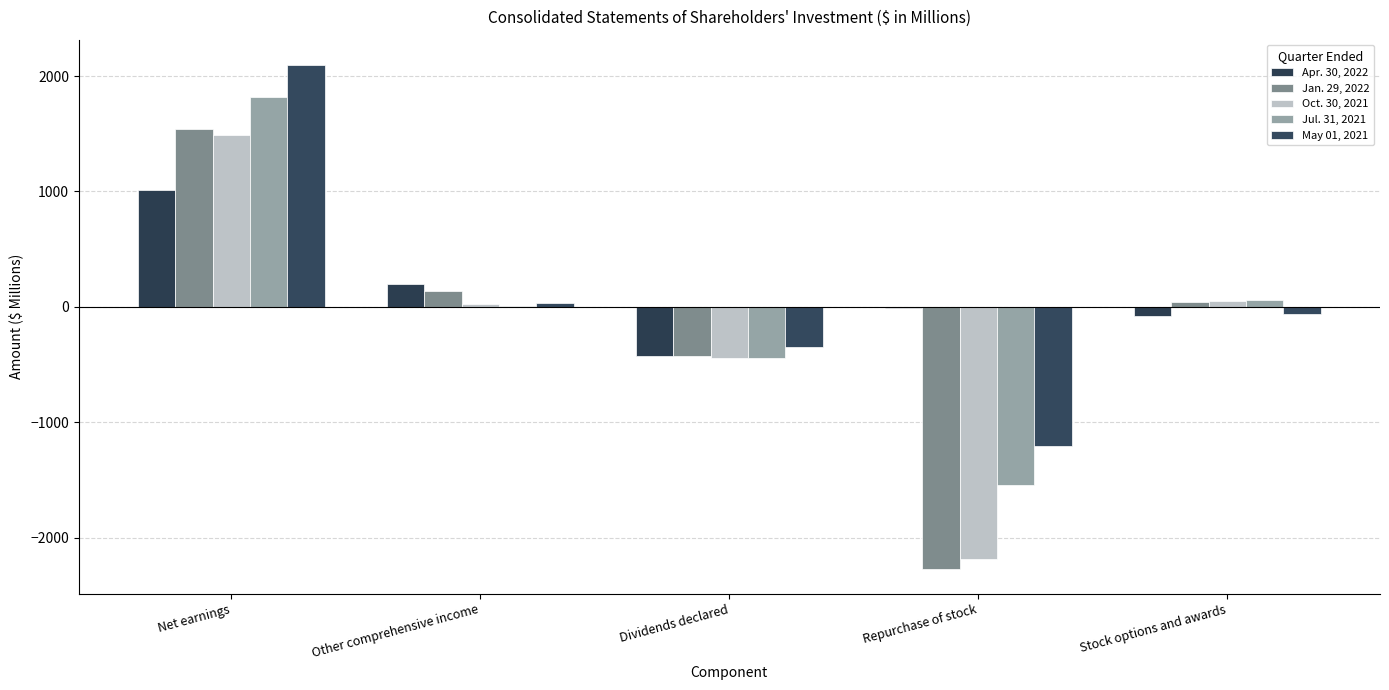

At which category is the sum across all series the highest?

Net earnings